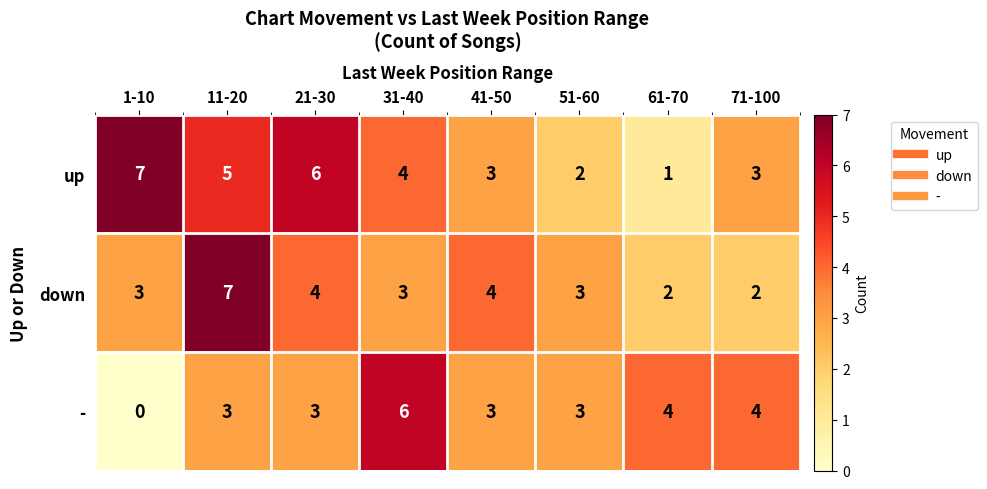

What is the sum of all - values?

26